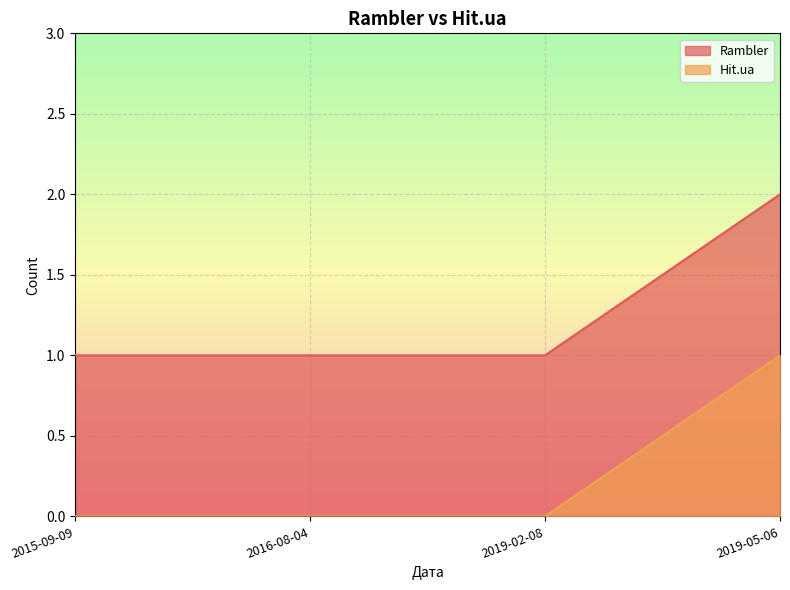

Reading left to right, extract all data points from this chart.

Rambler: 2015-09-09=1	2016-08-04=1	2019-02-08=1	2019-05-06=2
Hit.ua: 2015-09-09=0	2016-08-04=0	2019-02-08=0	2019-05-06=1